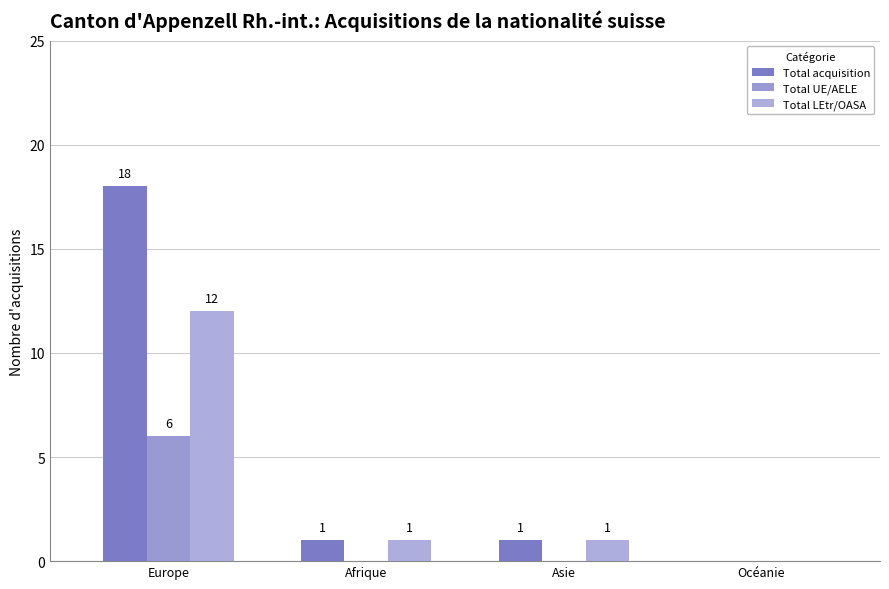

How many groups of bars are there?

4